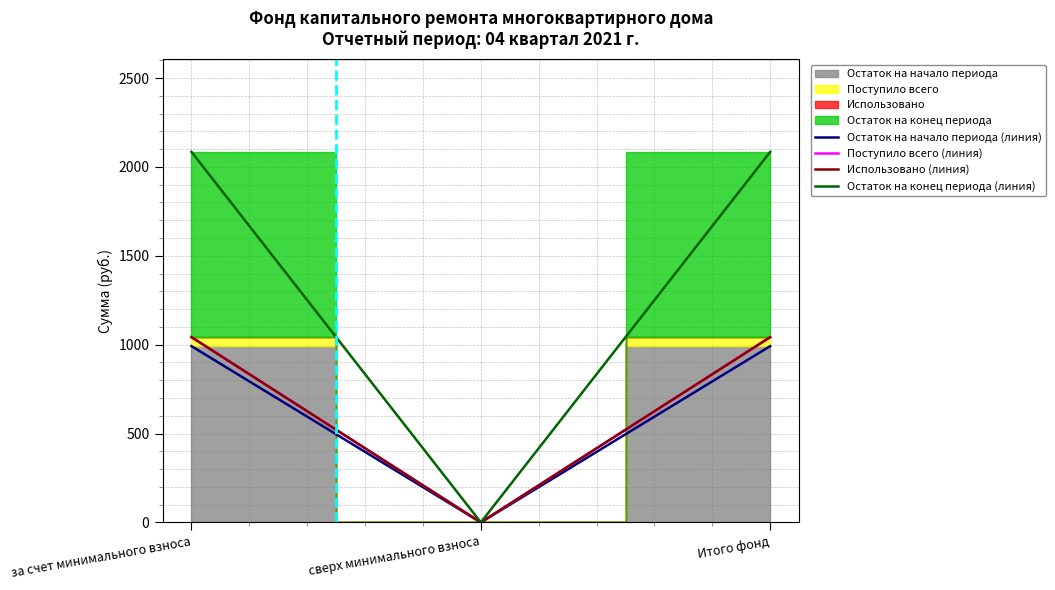

How many positive values does the Остаток на конец периода (линия) series have?

2